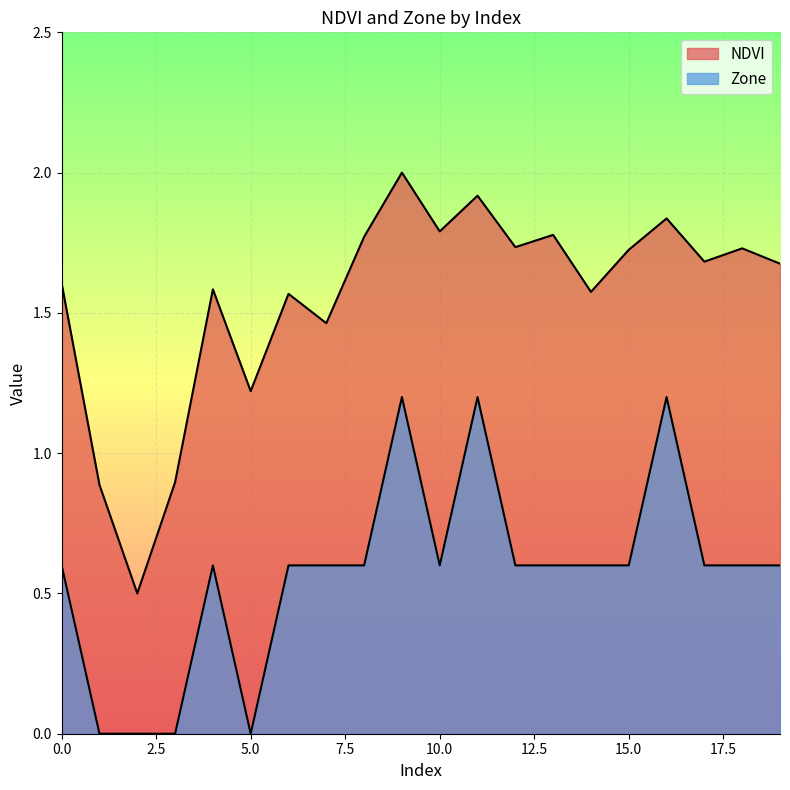

What is the value of the NDVI point at the 8th from the left?

1.5